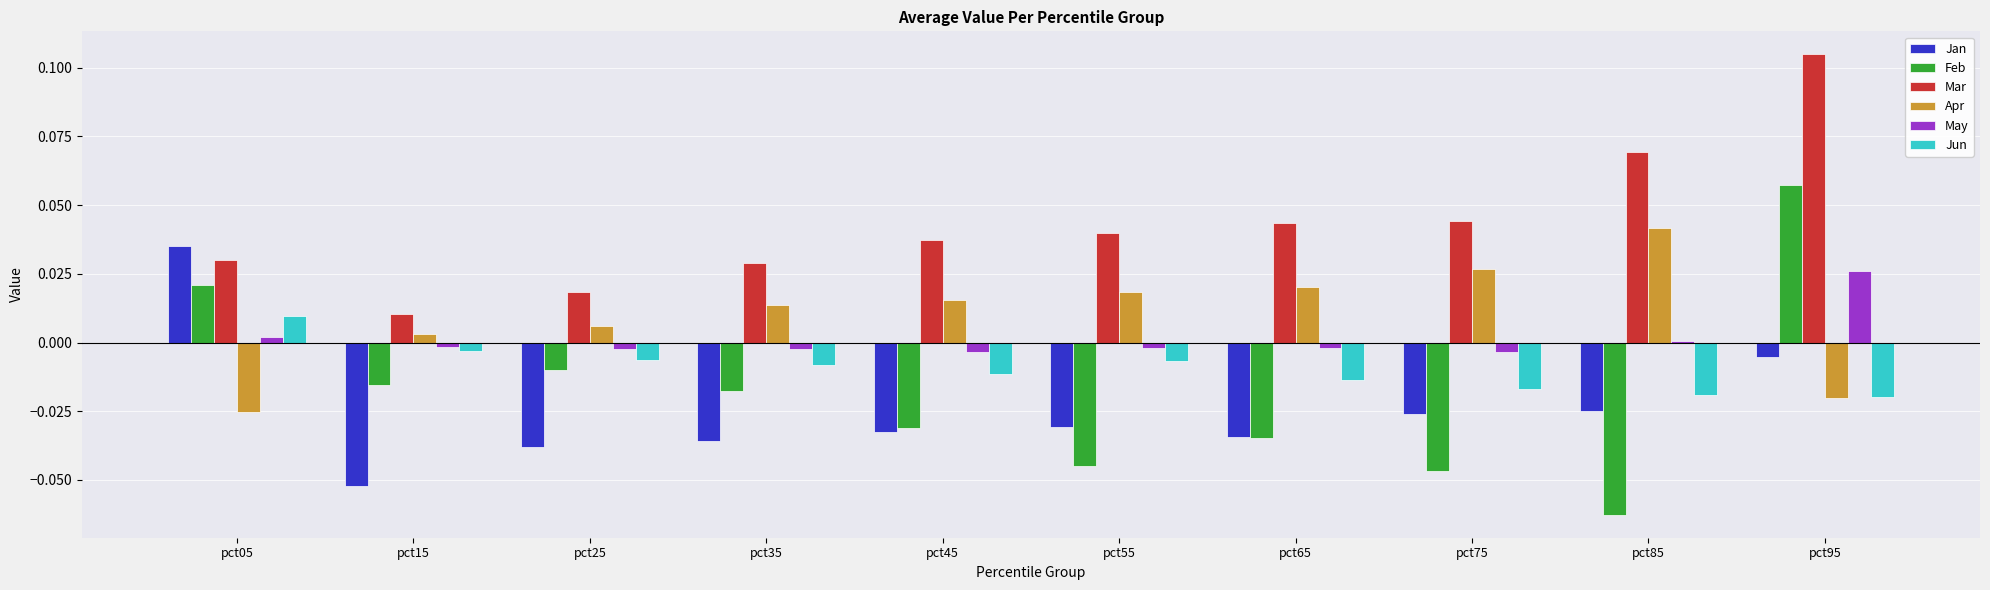

At which category is the sum across all series the highest?

pct95